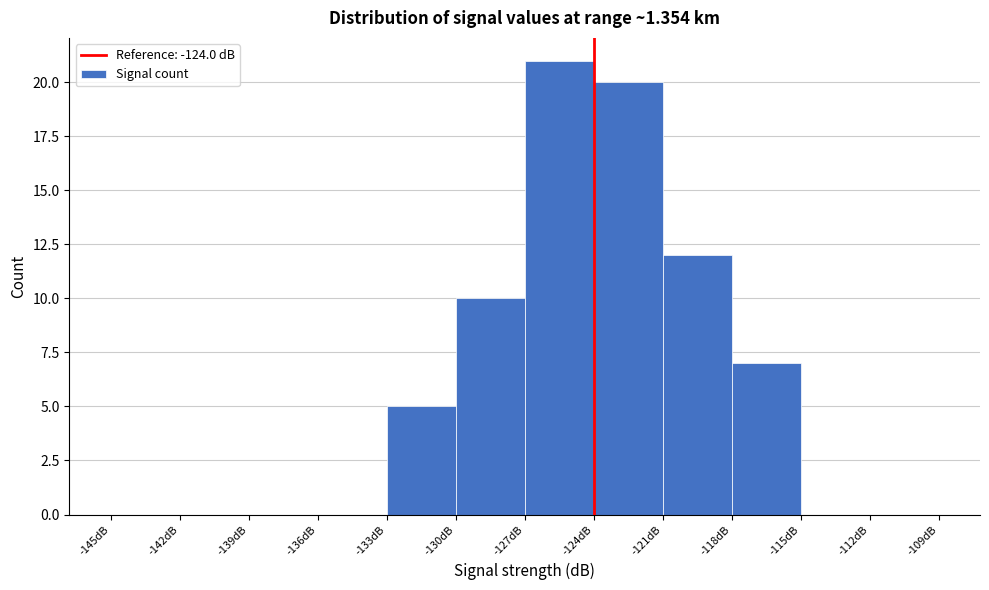

Reading left to right, transcribe this chart: for each bar, give the range it covers on the x-axis and its height. The values are not printed on the chart, so give them approximately, as read against the axis.

-145 to -142: 0
-142 to -139: 0
-139 to -136: 0
-136 to -133: 0
-133 to -130: 5
-130 to -127: 10
-127 to -124: 21
-124 to -121: 20
-121 to -118: 12
-118 to -115: 7
-115 to -112: 0
-112 to -109: 0